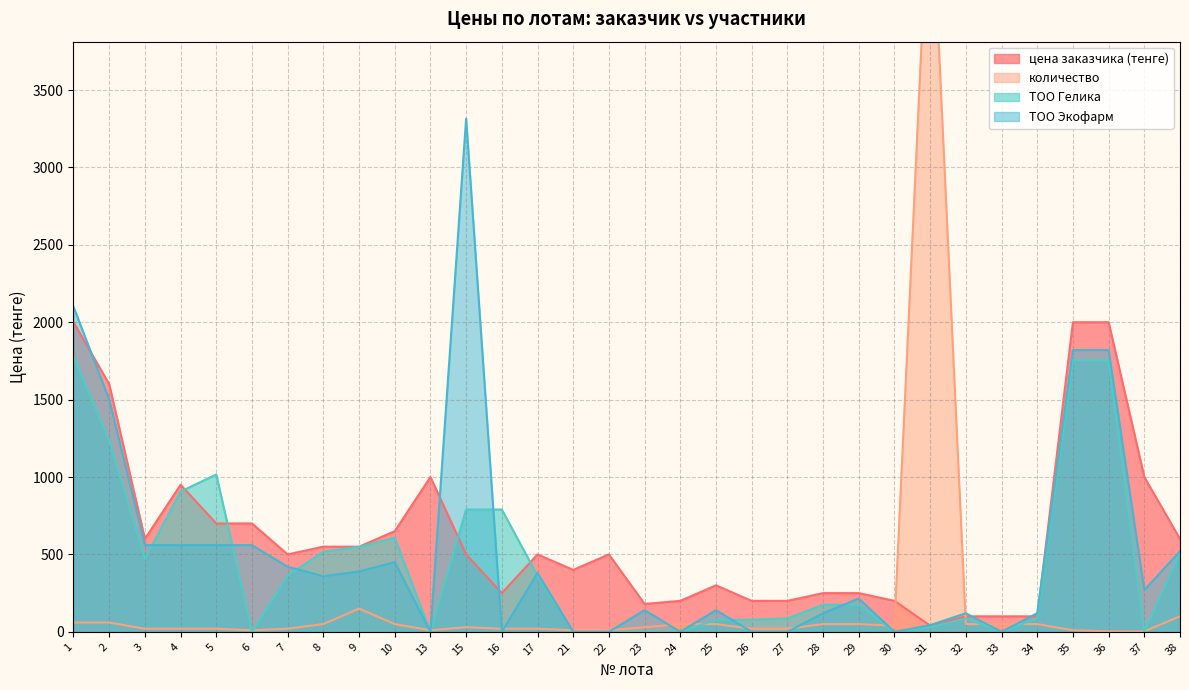

Reading right to left, what are all the values shown in this chart?

цена заказчика (тенге): 38=600.0	37=1000.0	36=2000.0	35=2000.0	34=100.0	33=100.0	32=100.0	31=40.0	30=200.0	29=250.0	28=250.0	27=200.0	26=200.0	25=300.0	24=200.0	23=180.0	22=500.0	21=400.0	17=500.0	16=250.0	15=500.0	13=1000.0	10=650.0	9=550.0	8=550.0	7=500.0	6=700.0	5=700.0	4=950.0	3=600.0	2=1600.0	1=2000.0
количество: 38=100.0	37=3.0	36=3.0	35=10.0	34=50.0	33=50.0	32=50.0	31=5000.0	30=40.0	29=50.0	28=50.0	27=20.0	26=20.0	25=50.0	24=50.0	23=30.0	22=10.0	21=10.0	17=20.0	16=20.0	15=30.0	13=10.0	10=50.0	9=150.0	8=50.0	7=20.0	6=10.0	5=20.0	4=20.0	3=20.0	2=60.0	1=60.0
ТОО Гелика: 38=513.0	37=0.0	36=1755.0	35=1755.0	34=86.0	33=0.0	32=86.0	31=29.6	30=0.0	29=175.0	28=175.0	27=87.0	26=78.0	25=78.0	24=0.0	23=0.0	22=0.0	21=0.0	17=362.6	16=790.0	15=790.0	13=0.0	10=608.0	9=548.2	8=518.4	7=362.6	6=0.0	5=1016.2	4=906.5	3=471.1	2=1236.7	1=1779.0
ТОО Экофарм: 38=520.0	37=270.0	36=1820.0	35=1820.0	34=120.0	33=0.0	32=120.0	31=43.0	30=0.0	29=215.0	28=120.0	27=0.0	26=0.0	25=140.0	24=0.0	23=140.0	22=0.0	21=0.0	17=380.0	16=0.0	15=3315.0	13=0.0	10=450.0	9=390.0	8=360.0	7=420.0	6=560.0	5=560.0	4=560.0	3=560.0	2=1500.0	1=2100.0